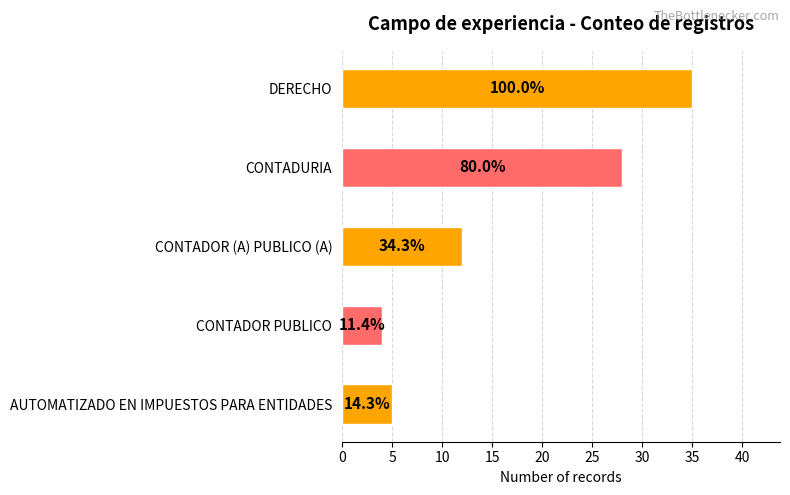

How many bars are there in total?

5